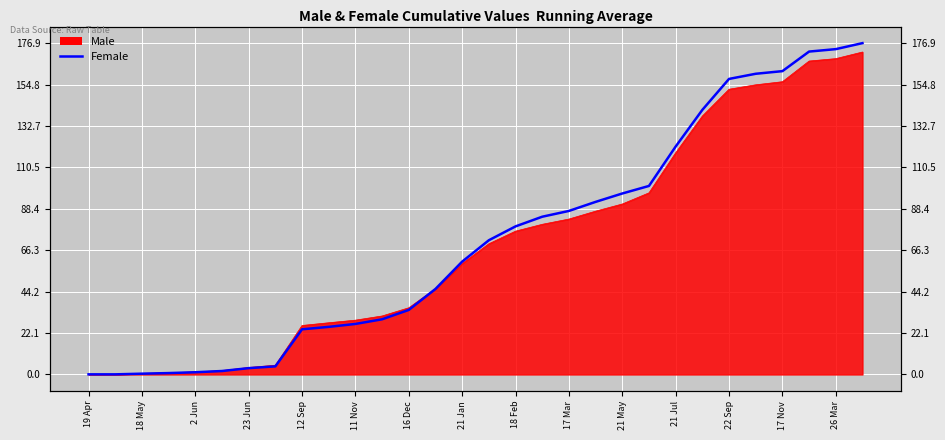

True or false: there are more than 2 points higher than both neighbors.

False